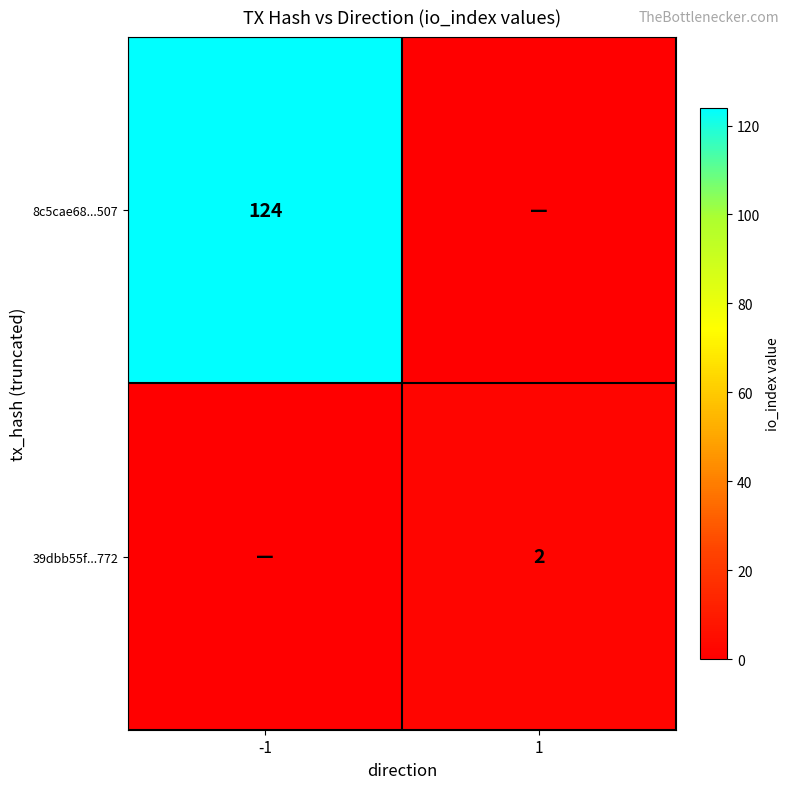

How many series are shown in this chart?

2